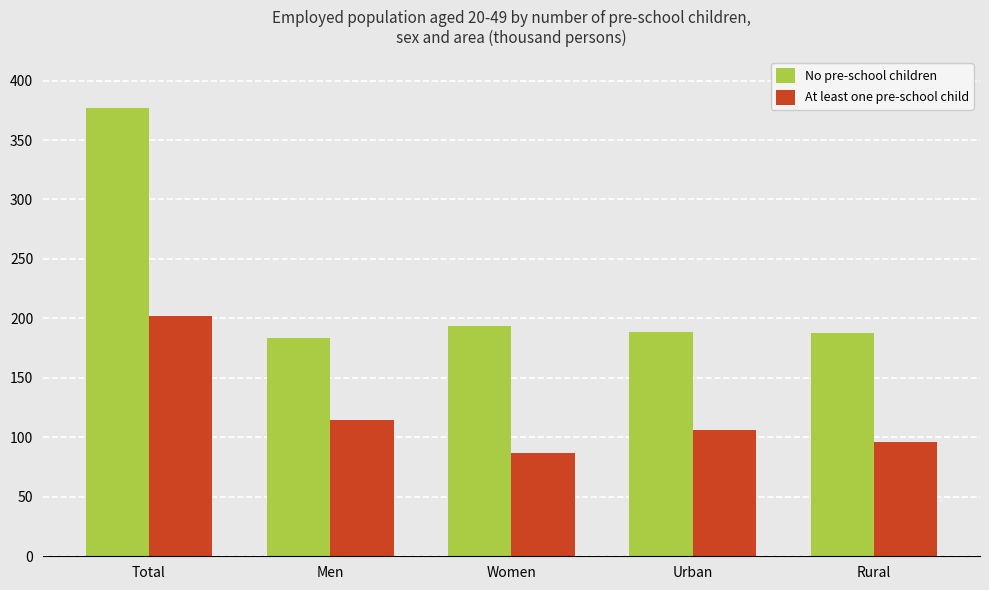

List the labels in order of At least one pre-school child value, largest first.

Total, Men, Urban, Rural, Women